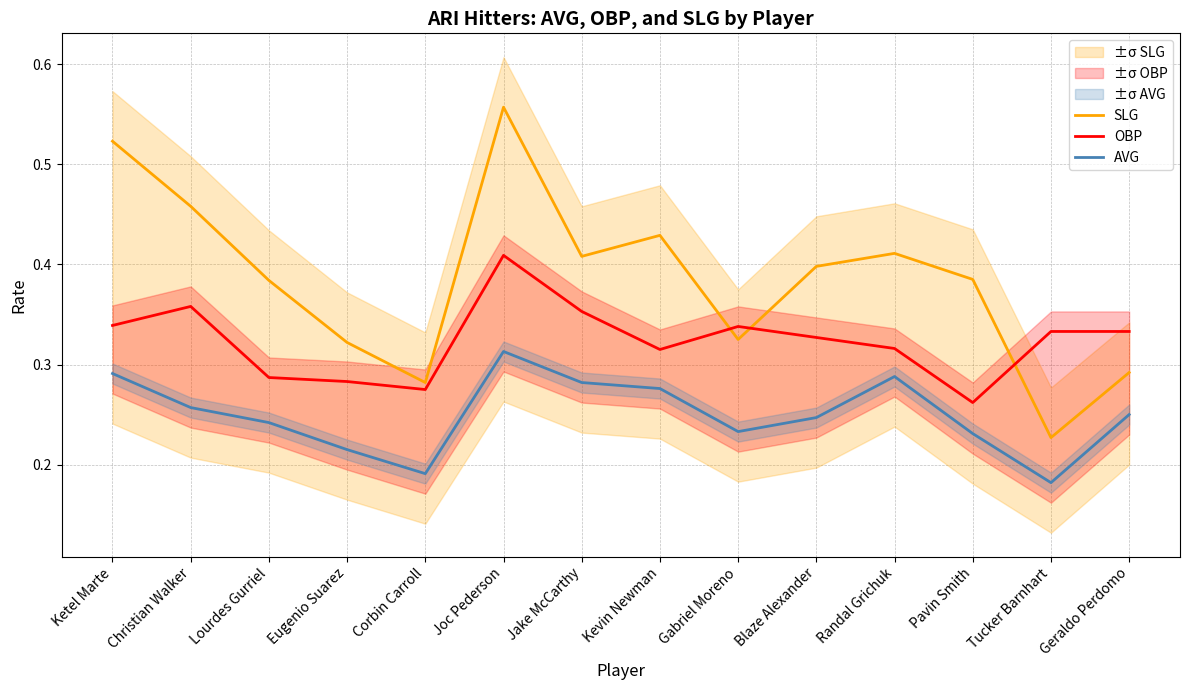

True or false: OBP has more than 0 interior local peaks.

True